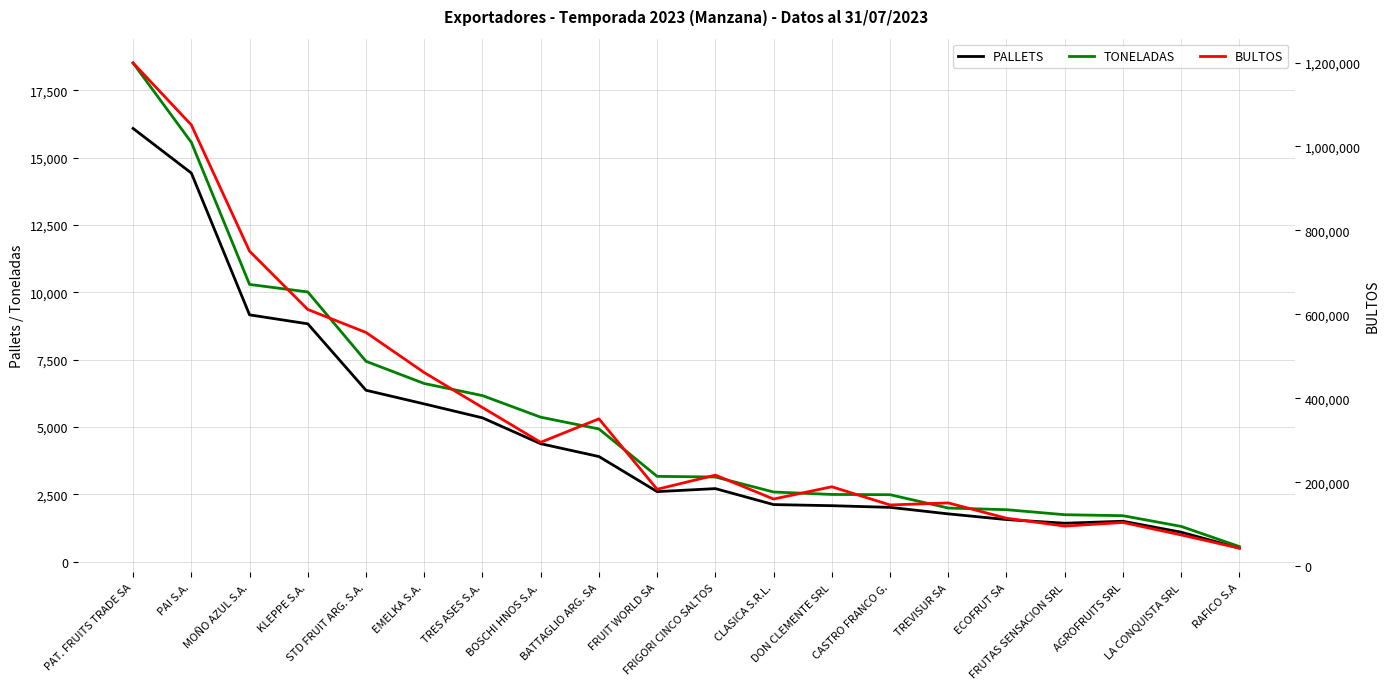

Does the chart display data point markers on the line(s)?

No